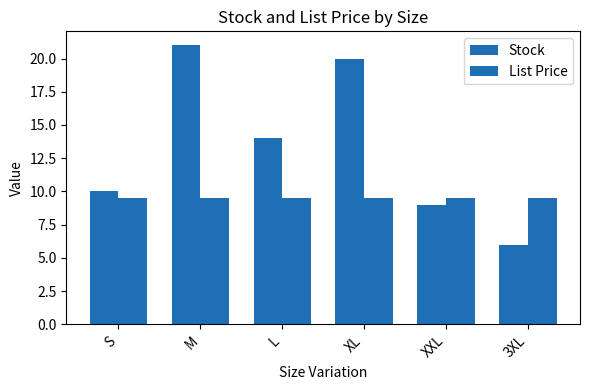

What is the label of the 1st bar from the right?

3XL